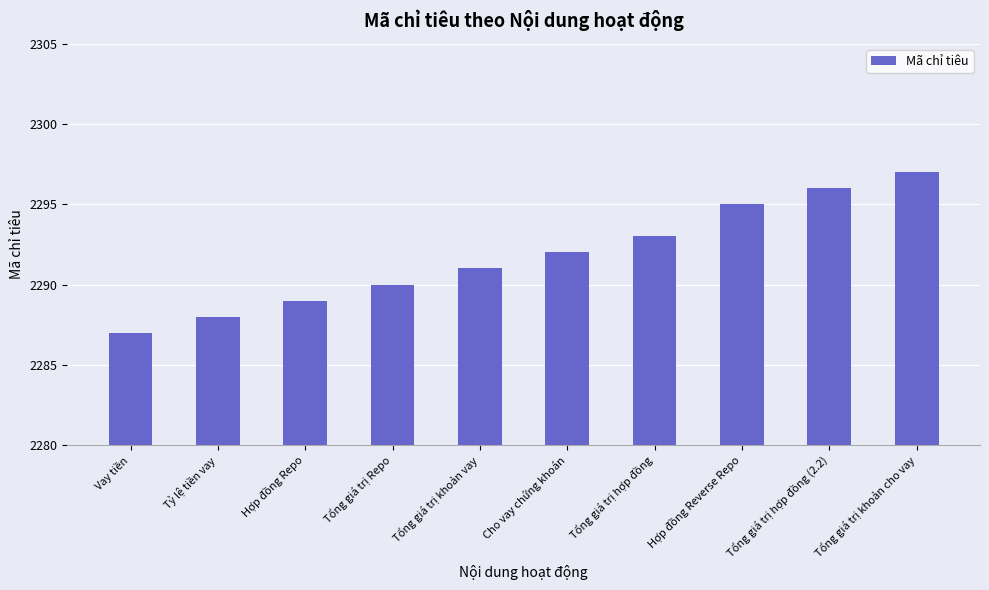

True or false: the data shows 1414 at Cho vay chứng khoán.

False